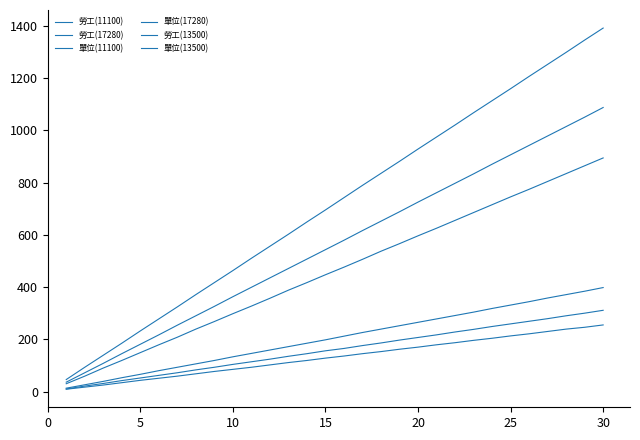

Is this an area chart (filled region under the line)?

No